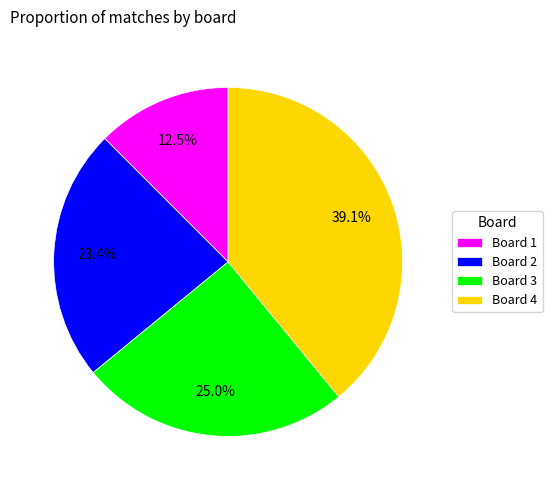

True or false: Board 4 accounts for 39% of the total.

True